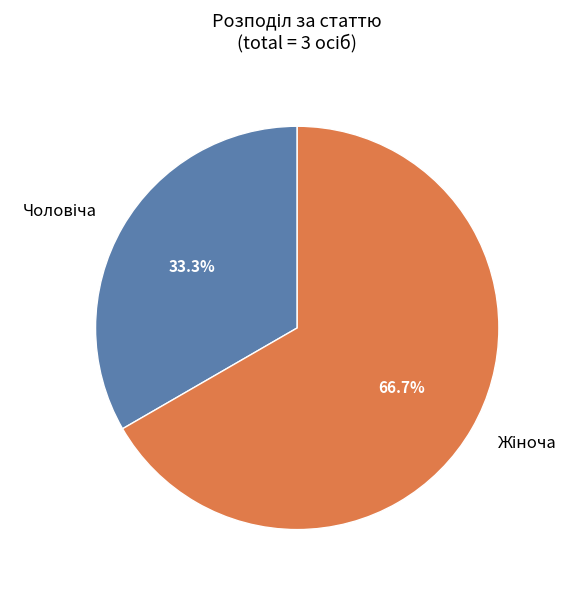

Is there a majority slice in this chart?

Yes